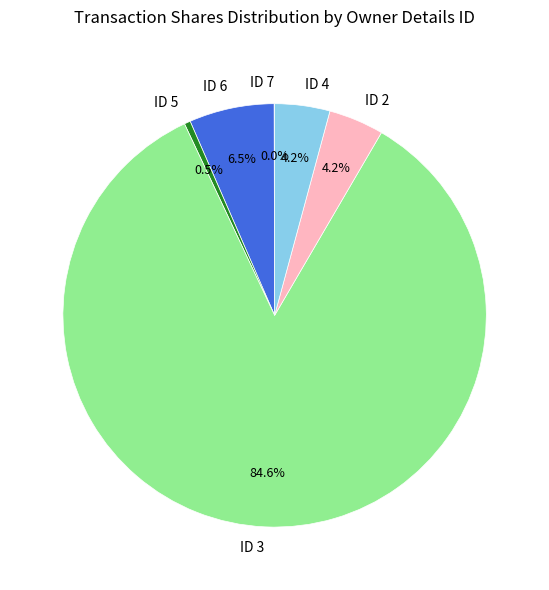

Between ID 3 and ID 4, which is larger?

ID 3